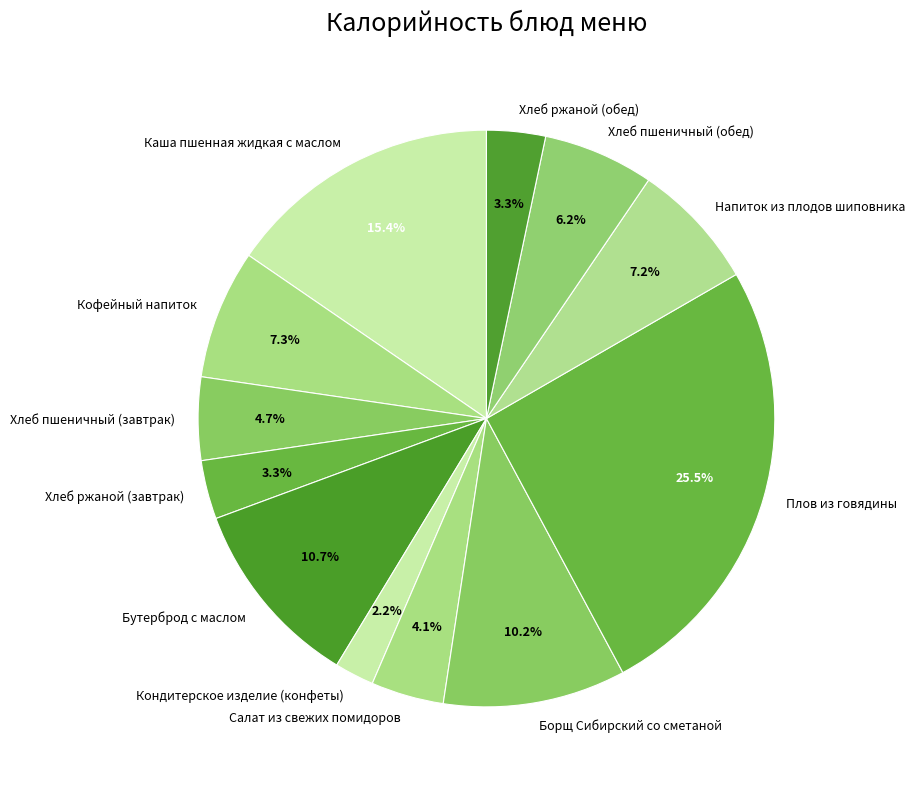

Count the number of slices in the pie.

12